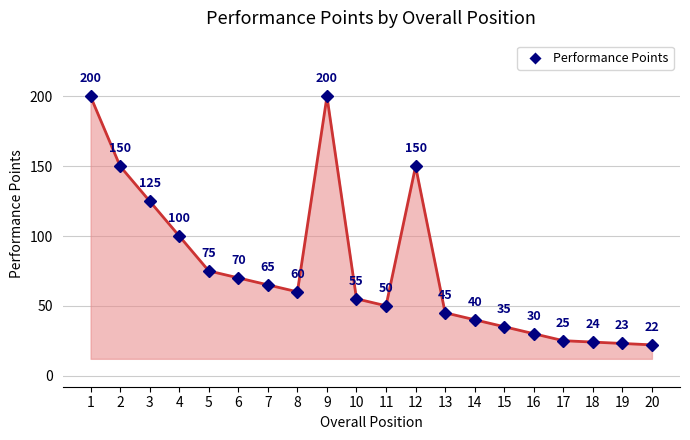

True or false: the data shows 17 at 14.

False